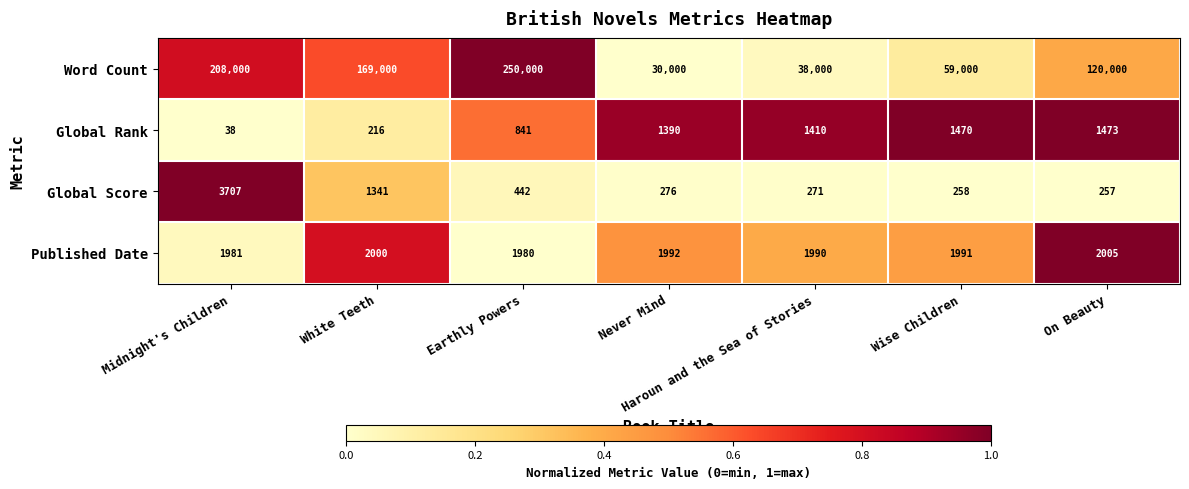

Between Midnight's Children and White Teeth, which series saw the biggest shift?

Word Count